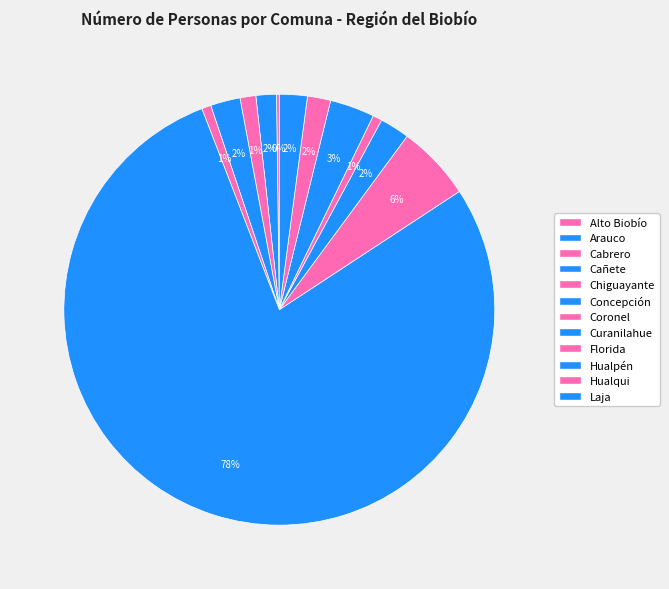

How much of the chart is everything except Arauco?

98.5%